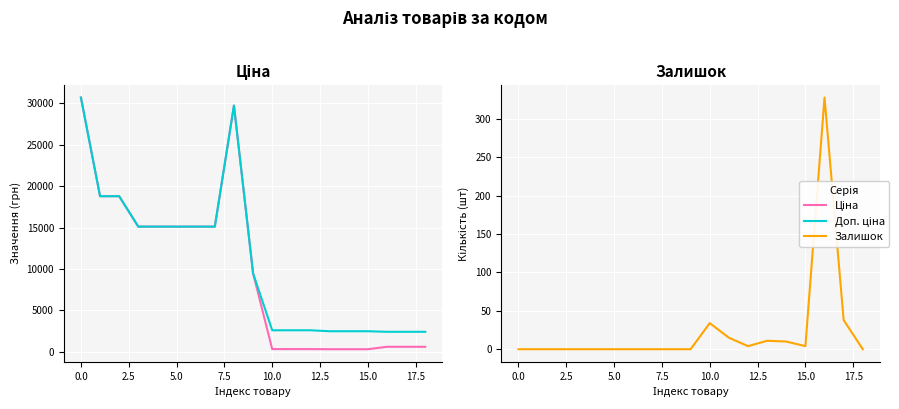

At which label is Залишок closest to 164?

17